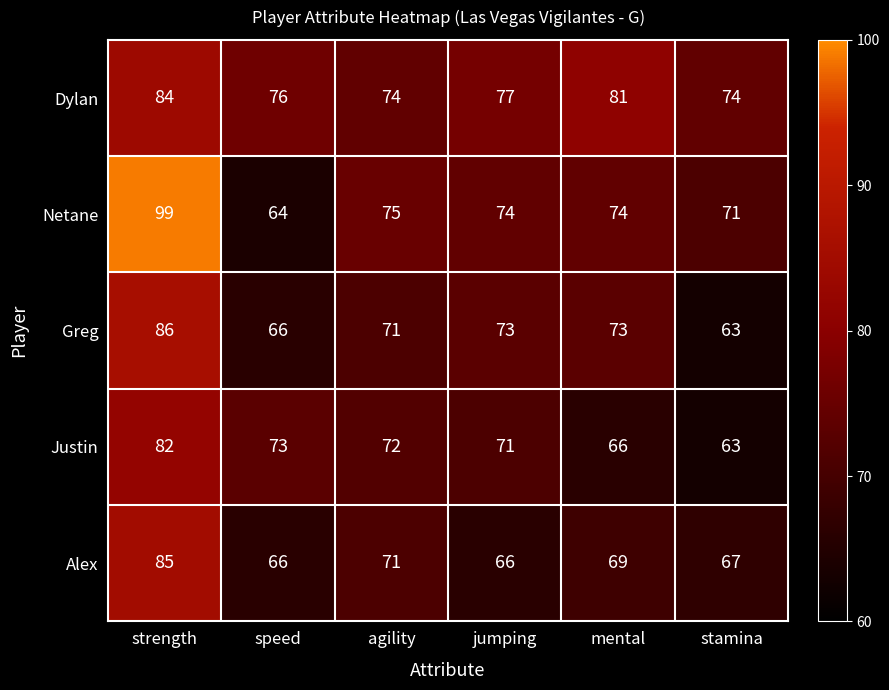

Rank the series by their maximum value, from highest to lowest.

Netane, Greg, Alex, Dylan, Justin